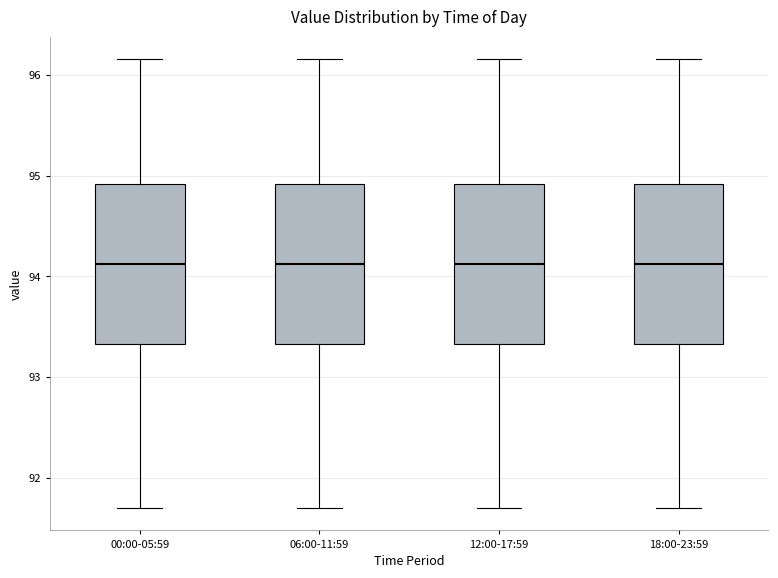

Reading left to right, transcribe this box plot: for each box, give where its median line is, the range the box spans, and where its two whiskers end, as read against the y-axis. The values are not printed on the chart, so give them approximately, as read against the axis.

00:00-05:59: median 94.1, box 93.3 to 94.9, whiskers 91.7 to 96.2
06:00-11:59: median 94.1, box 93.3 to 94.9, whiskers 91.7 to 96.2
12:00-17:59: median 94.1, box 93.3 to 94.9, whiskers 91.7 to 96.2
18:00-23:59: median 94.1, box 93.3 to 94.9, whiskers 91.7 to 96.2